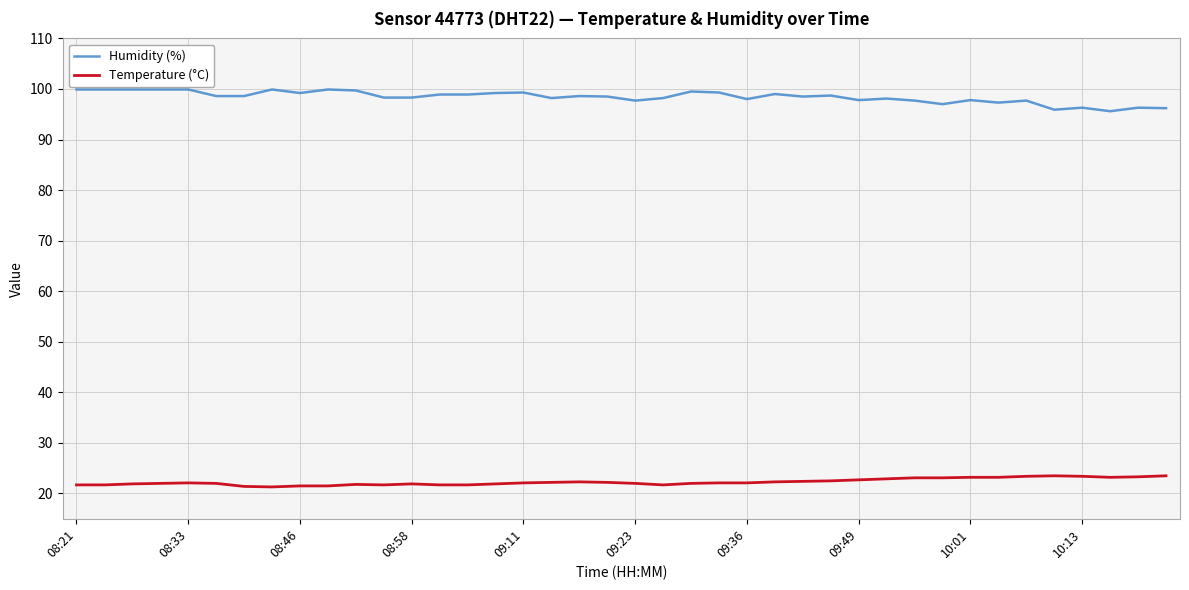

True or false: Humidity (%) and Temperature (°C) cross at least once.

False